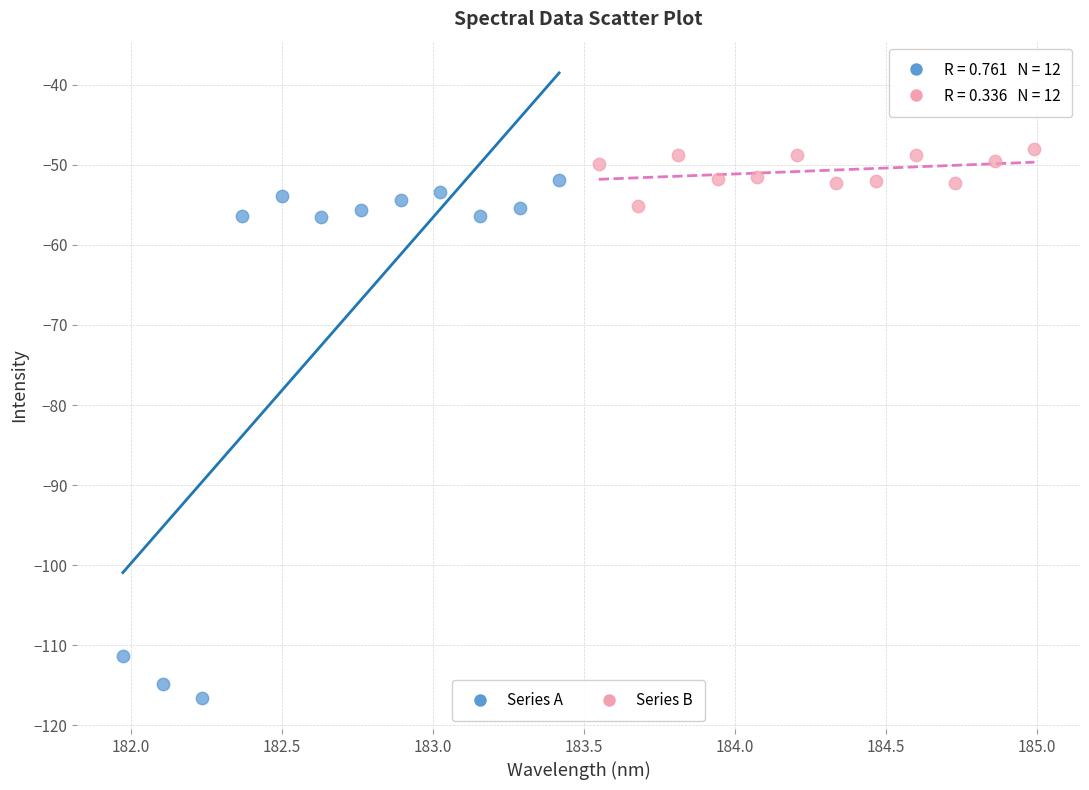

Which series reaches the maximum Y coordinate?

Series B